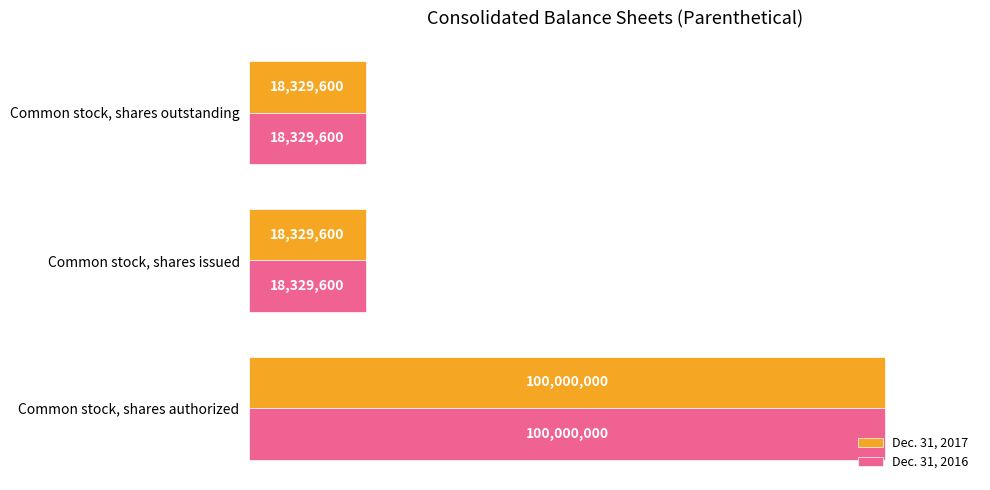

What is the greatest value displayed?

100000000